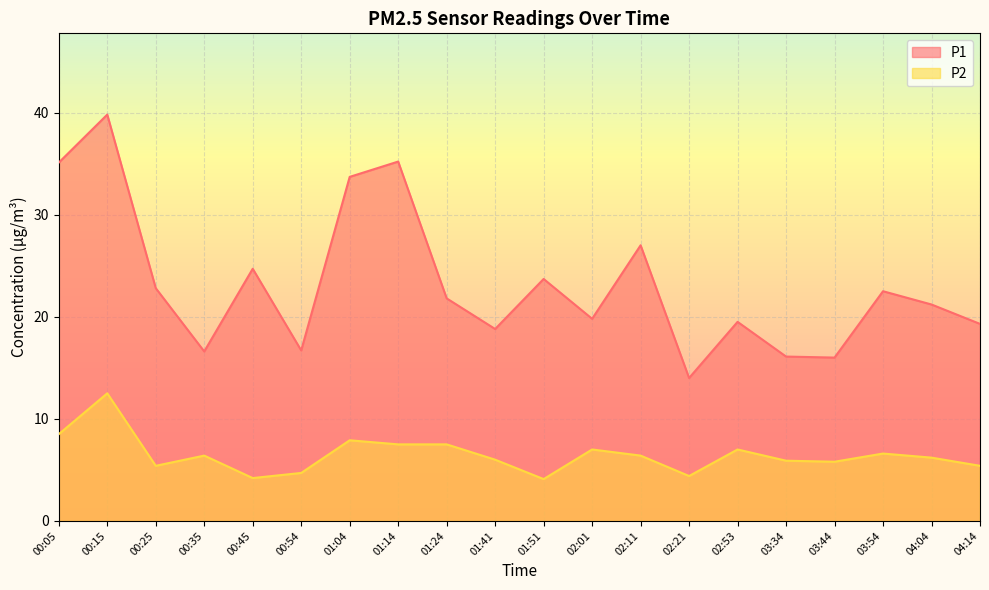

How many distinct data groups are displayed?

2